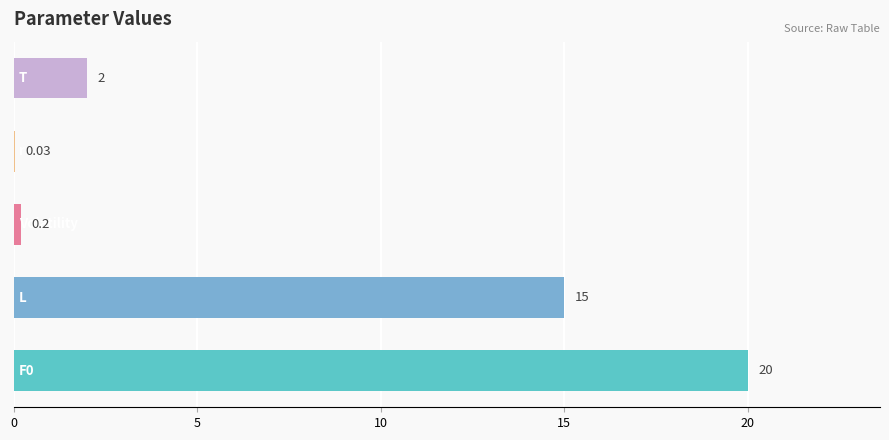

Are the bars horizontal?

Yes